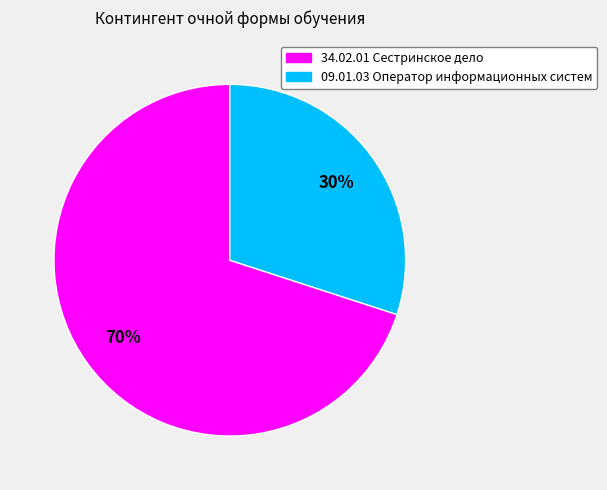

Which slice is the smallest?

09.01.03 Оператор информационных систем